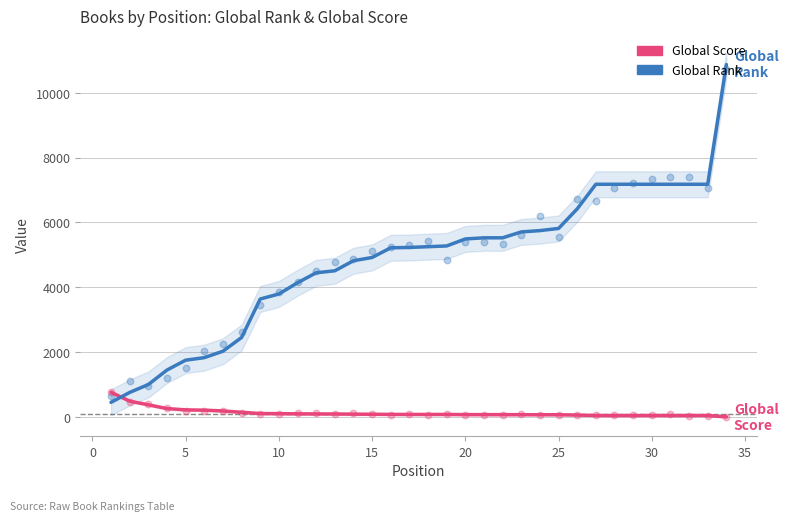

Which series has the largest total across all categories?

Global Rank